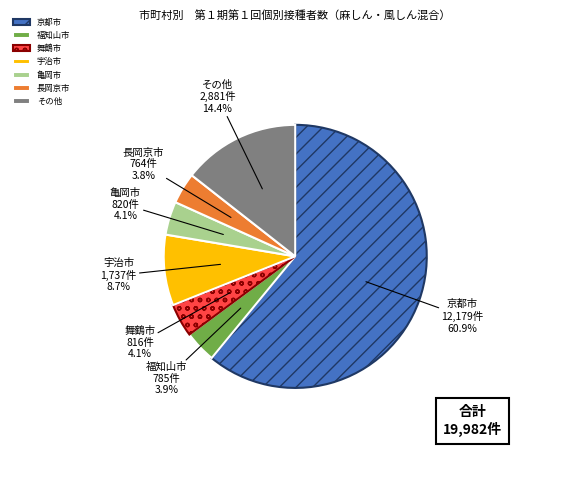

Which slice is the largest?

京都市